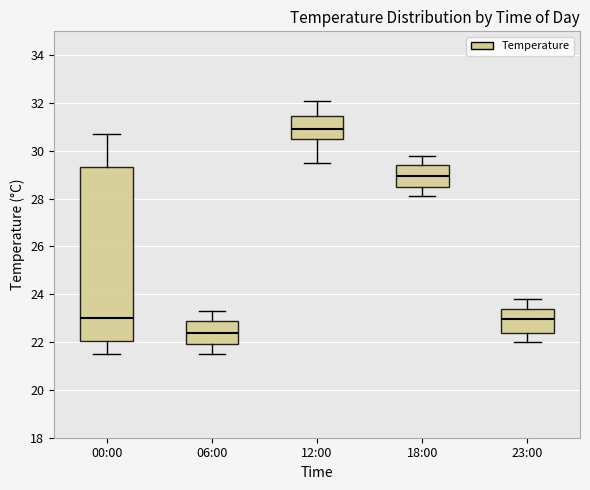

Reading left to right, read every box against the y-axis: the position of its median line, the range the box covers, and the ends of its whiskers. The values are not printed on the chart, so give them approximately, as read against the axis.

00:00: median 23.0, box 22.0 to 29.4, whiskers 21.6 to 30.8
06:00: median 22.4, box 22.0 to 22.8, whiskers 21.6 to 23.4
12:00: median 31.0, box 30.6 to 31.4, whiskers 29.6 to 32.2
18:00: median 29.0, box 28.6 to 29.4, whiskers 28.2 to 29.8
23:00: median 23.0, box 22.4 to 23.4, whiskers 22.0 to 23.8